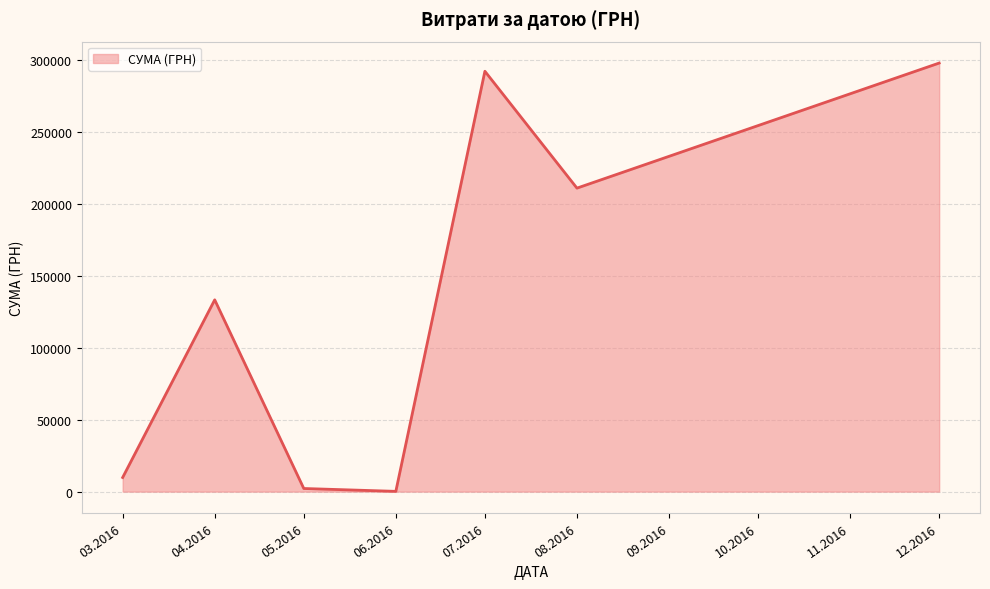

What is the difference between the second highest and second lowest values?

289871.9